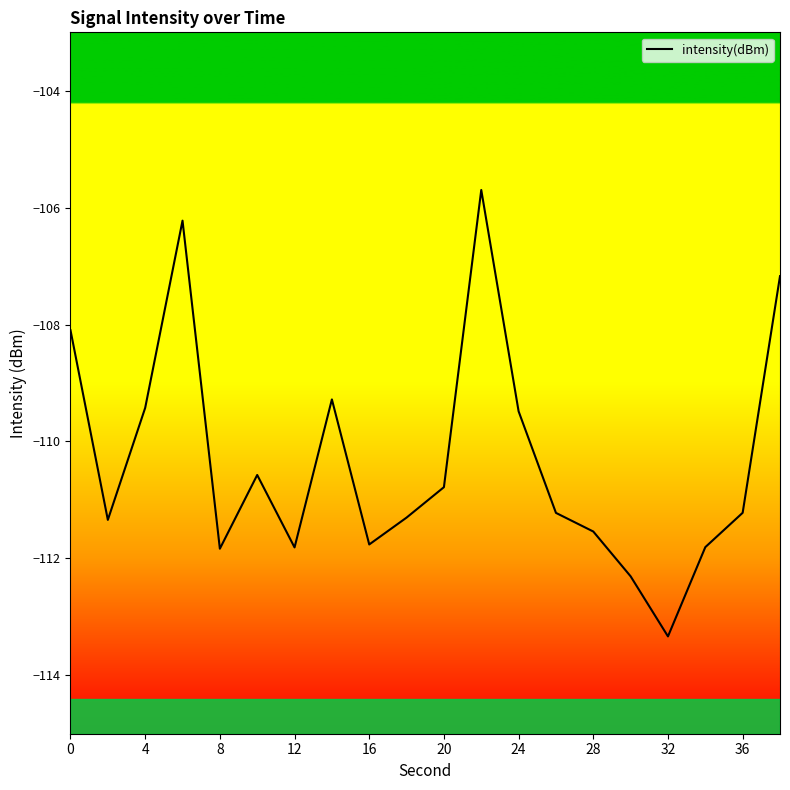

How many interior local peaks (higher than both neighbors) does the data have?

4